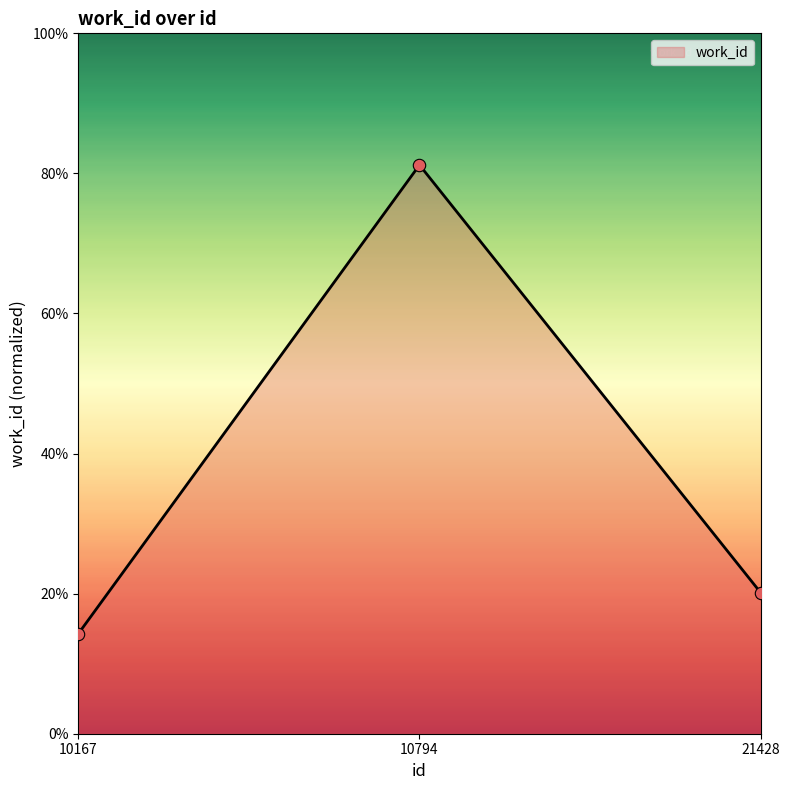

Approximately how many times larger is the value at 10794 compared to 10167?

5.7